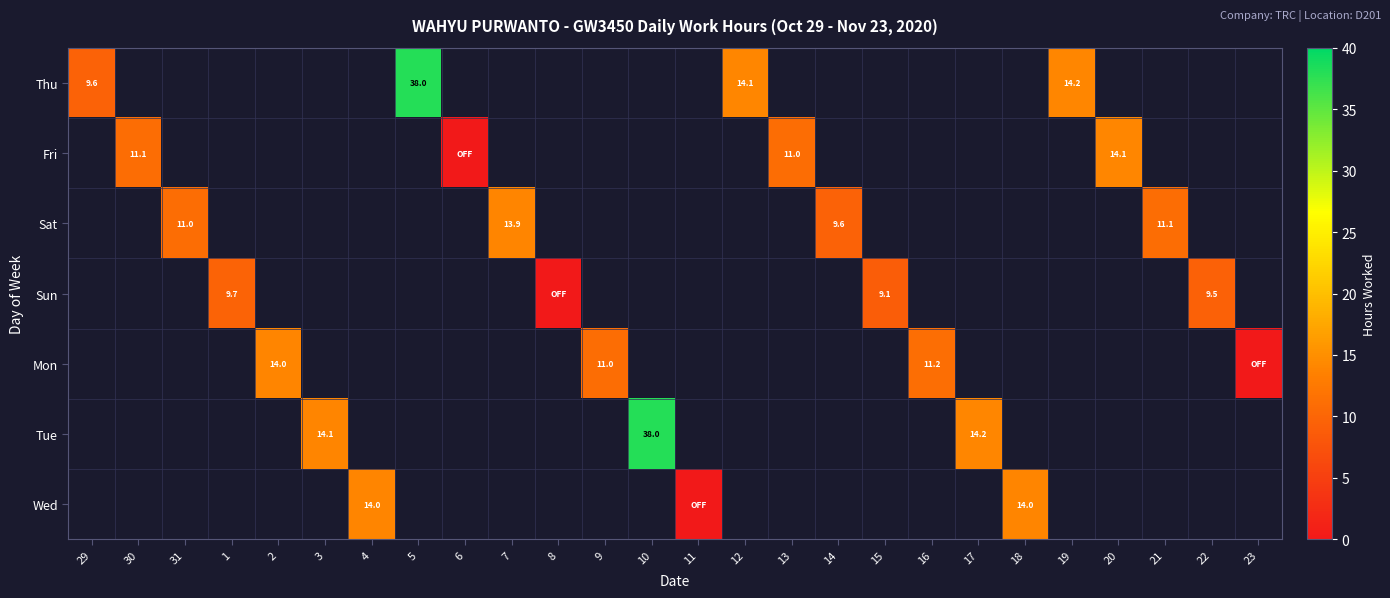

Which label corresponds to the smallest value in the chart?

6